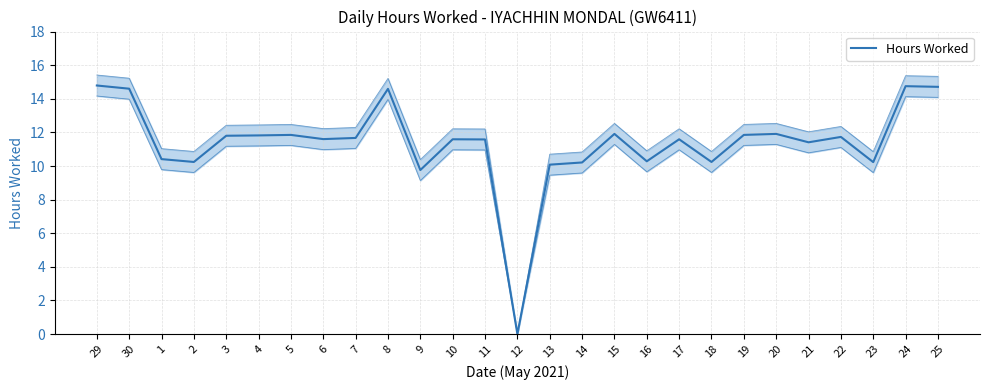

Does the chart have visible grid lines?

Yes